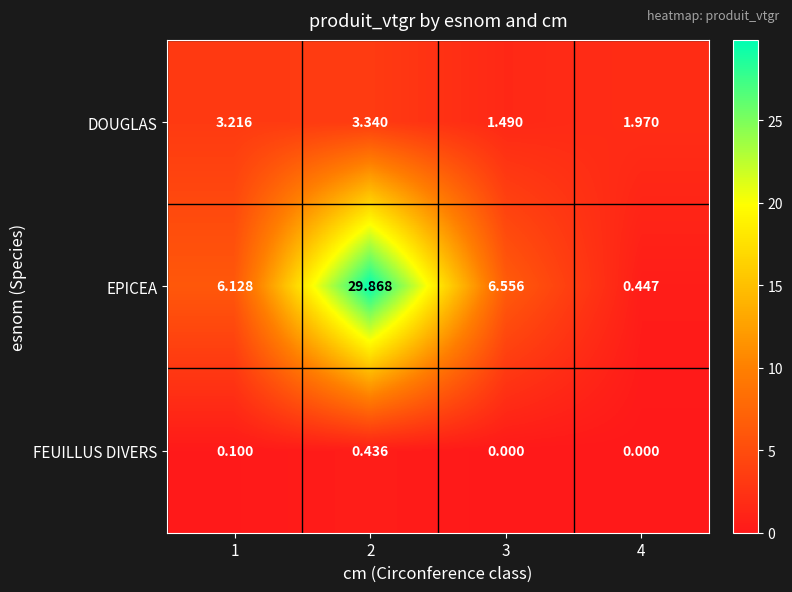

Which series has the largest total across all categories?

EPICEA